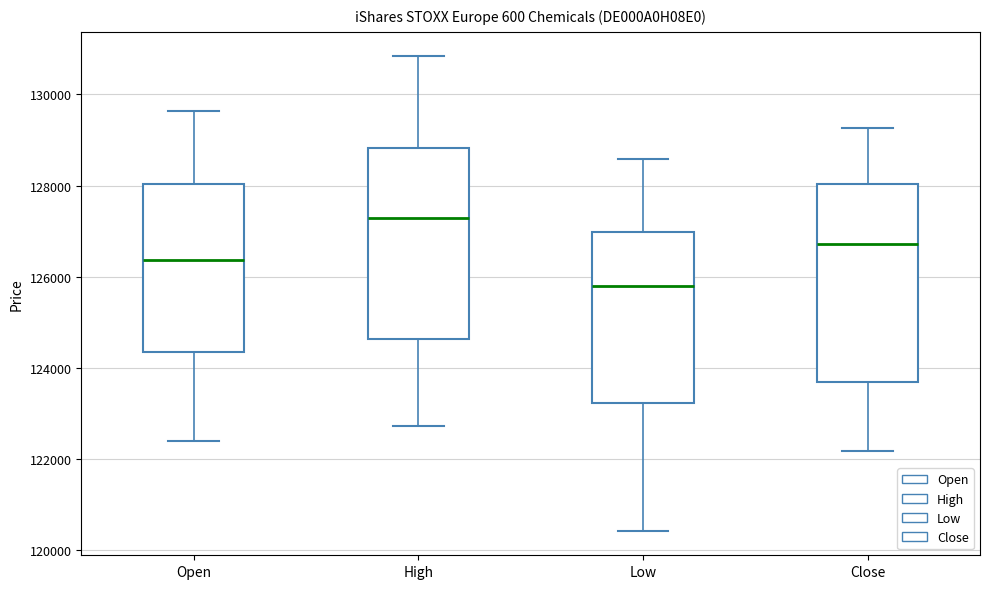

Which box's median line is the lowest?

Low